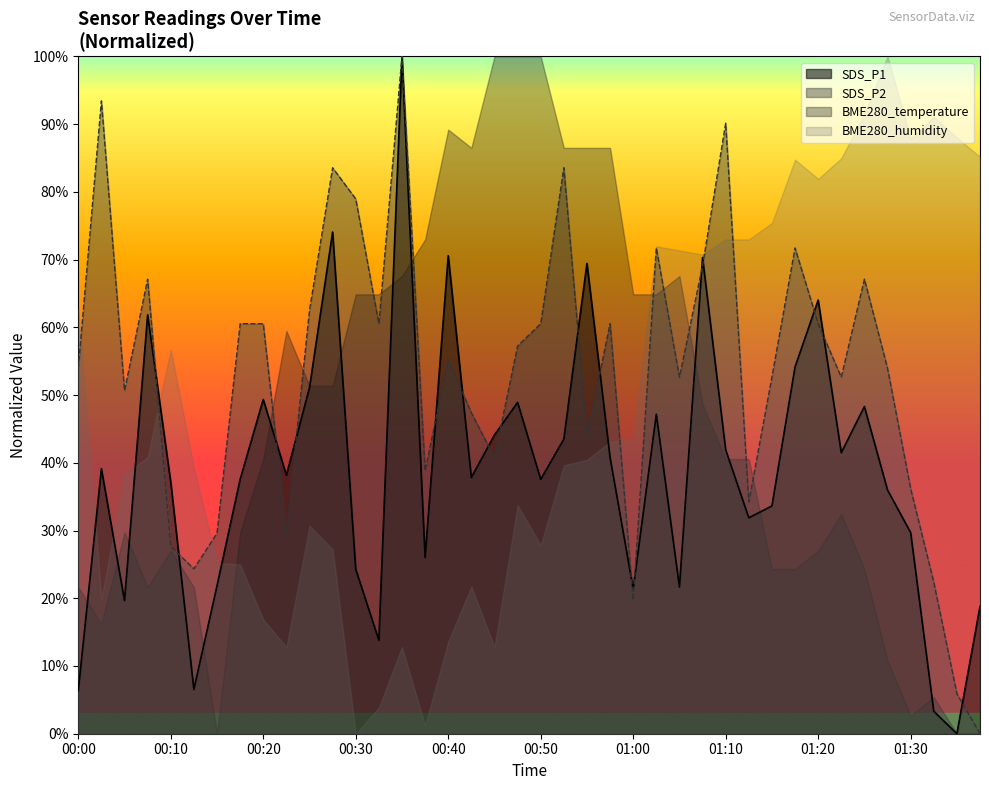

Which category has the highest value across all series?

00:35